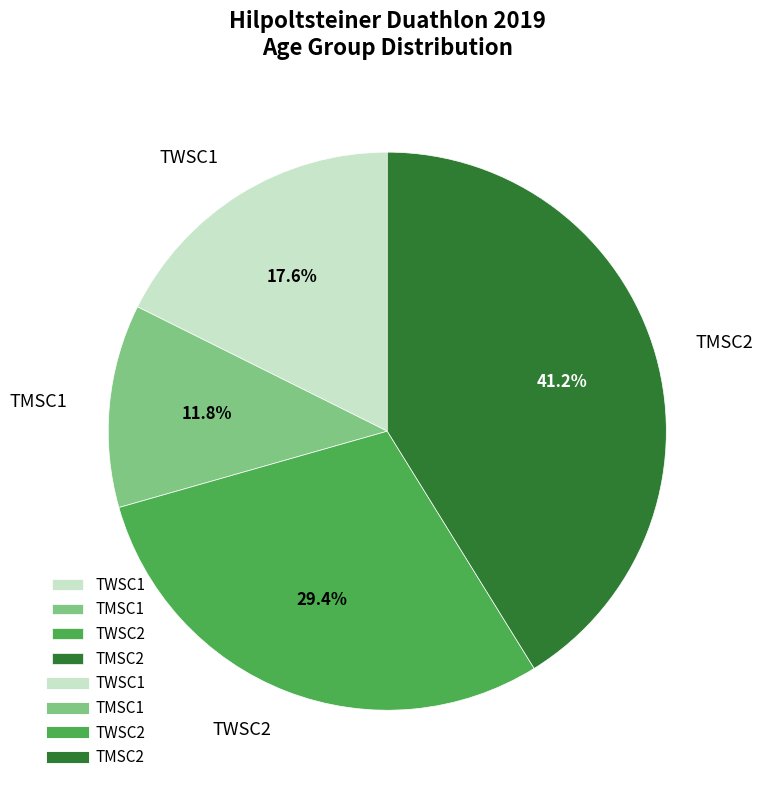

Rank the categories by value from highest to lowest.

TMSC2, TWSC2, TWSC1, TMSC1